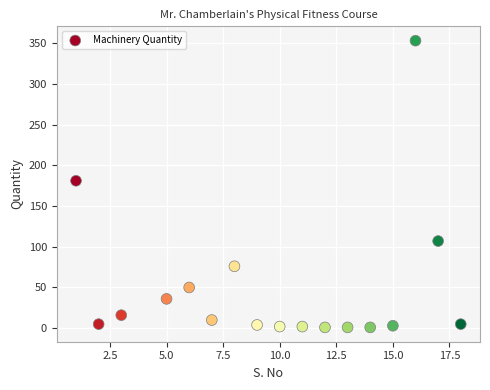

What Y value in the scatter plot is closest to 177?

181